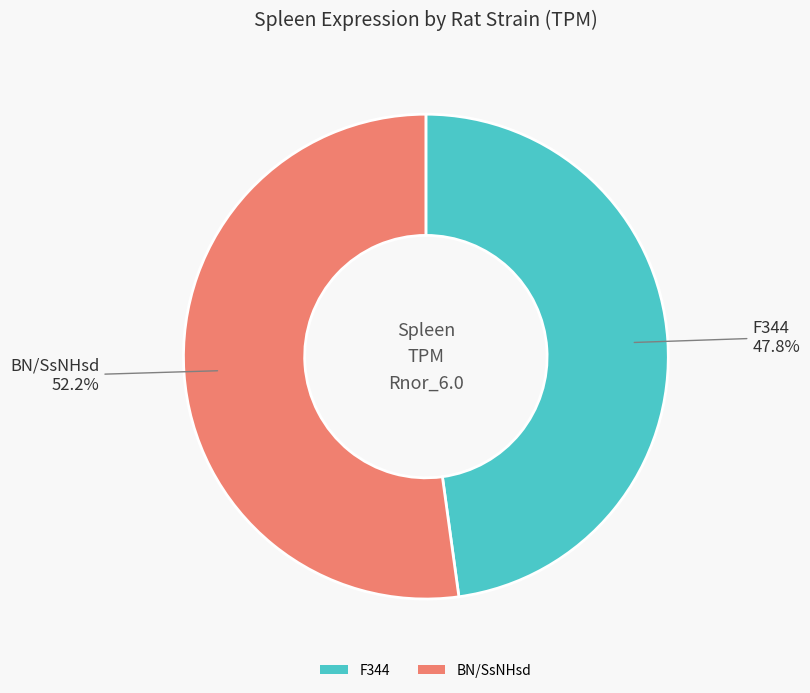

To the nearest percent, what percentage of the pie is BN/SsNHsd?

52%